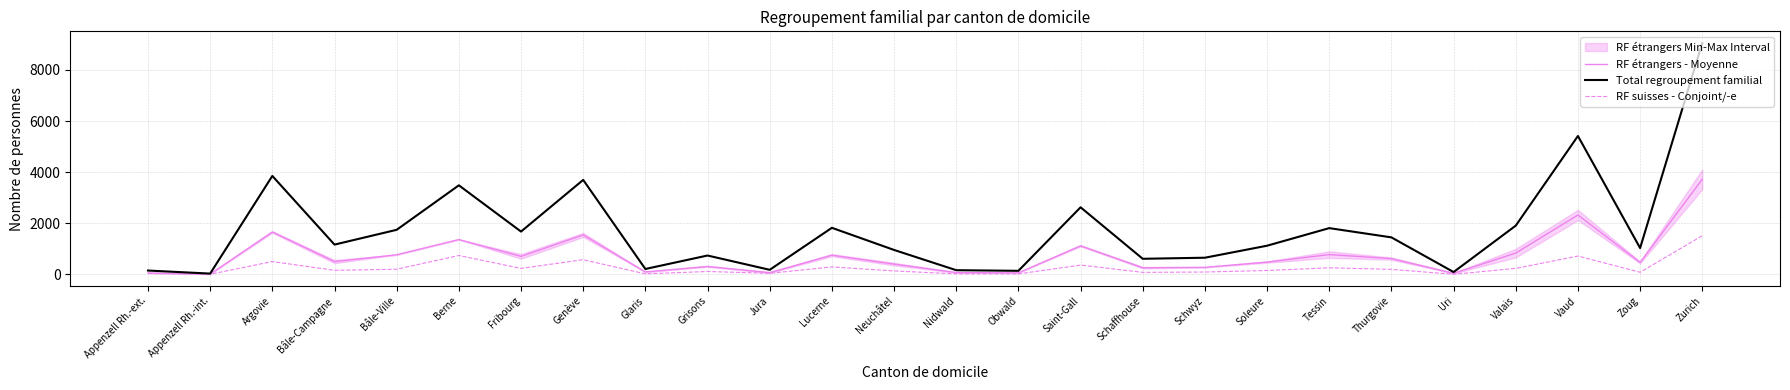

Between Bâle-Campagne and Grisons, which is larger?

Bâle-Campagne